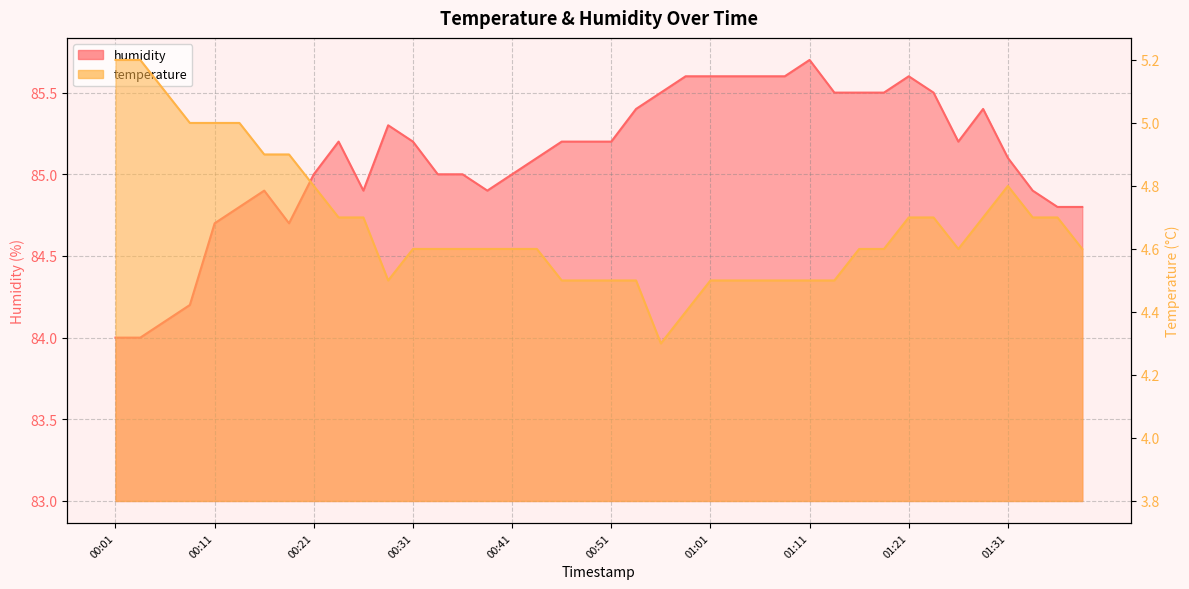

Reading left to right, extract all data points from this chart.

temperature: 00:01=5.2	00:03=5.2	00:06=5.1	00:08=5.0	00:11=5.0	00:13=5.0	00:16=4.9	00:18=4.9	00:21=4.8	00:23=4.7	00:26=4.7	00:28=4.5	00:31=4.6	00:33=4.6	00:36=4.6	00:38=4.6	00:41=4.6	00:43=4.6	00:46=4.5	00:48=4.5	00:51=4.5	00:53=4.5	00:56=4.3	00:58=4.4	01:01=4.5	01:03=4.5	01:05=4.5	01:08=4.5	01:11=4.5	01:13=4.5	01:15=4.6	01:18=4.6	01:21=4.7	01:23=4.7	01:26=4.6	01:28=4.7	01:31=4.8	01:33=4.7	01:36=4.7	01:38=4.6
humidity: 00:01=84.0	00:03=84.0	00:06=84.1	00:08=84.2	00:11=84.7	00:13=84.8	00:16=84.9	00:18=84.7	00:21=85.0	00:23=85.2	00:26=84.9	00:28=85.3	00:31=85.2	00:33=85.0	00:36=85.0	00:38=84.9	00:41=85.0	00:43=85.1	00:46=85.2	00:48=85.2	00:51=85.2	00:53=85.4	00:56=85.5	00:58=85.6	01:01=85.6	01:03=85.6	01:05=85.6	01:08=85.6	01:11=85.7	01:13=85.5	01:15=85.5	01:18=85.5	01:21=85.6	01:23=85.5	01:26=85.2	01:28=85.4	01:31=85.1	01:33=84.9	01:36=84.8	01:38=84.8